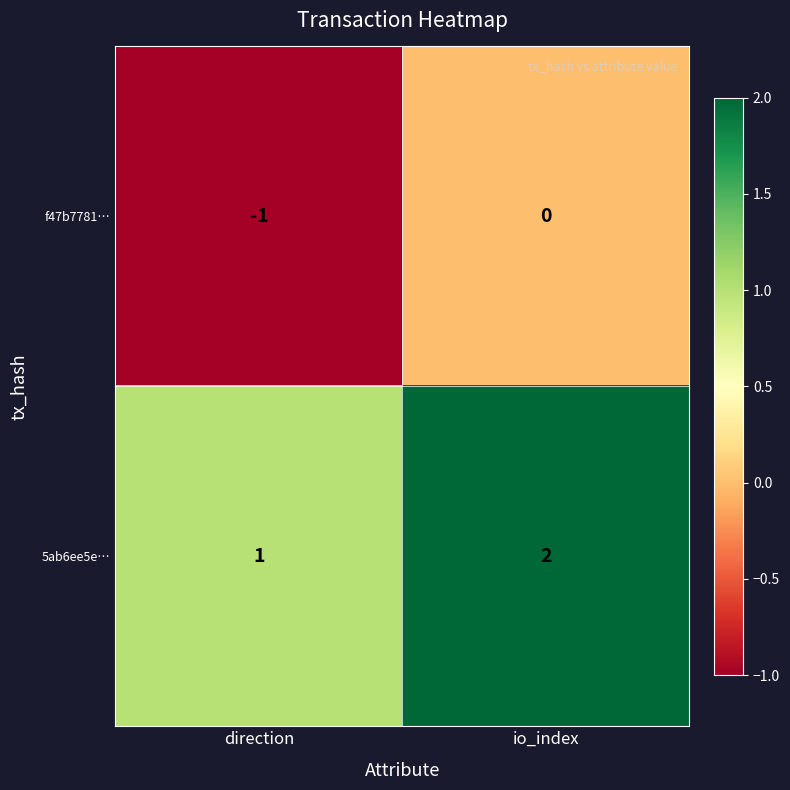

At which category is the sum across all series the highest?

io_index